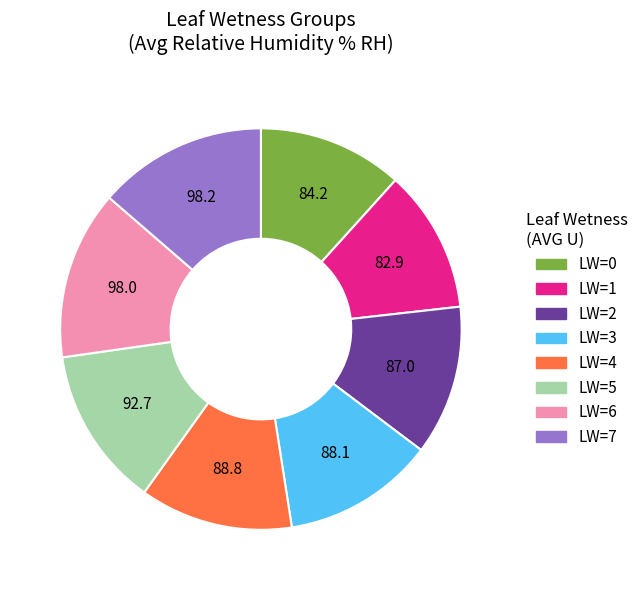

Is there any slice that represents more than half of the pie?

No